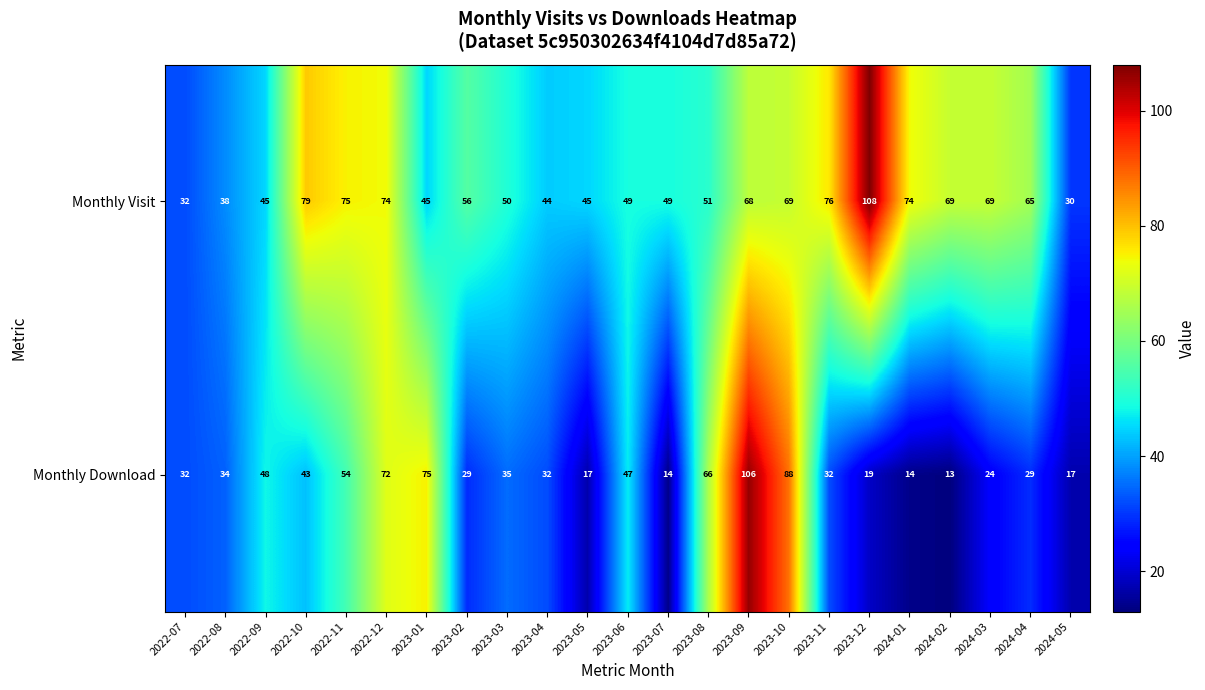

At which label does Monthly Visit first exceed 56?

2022-10